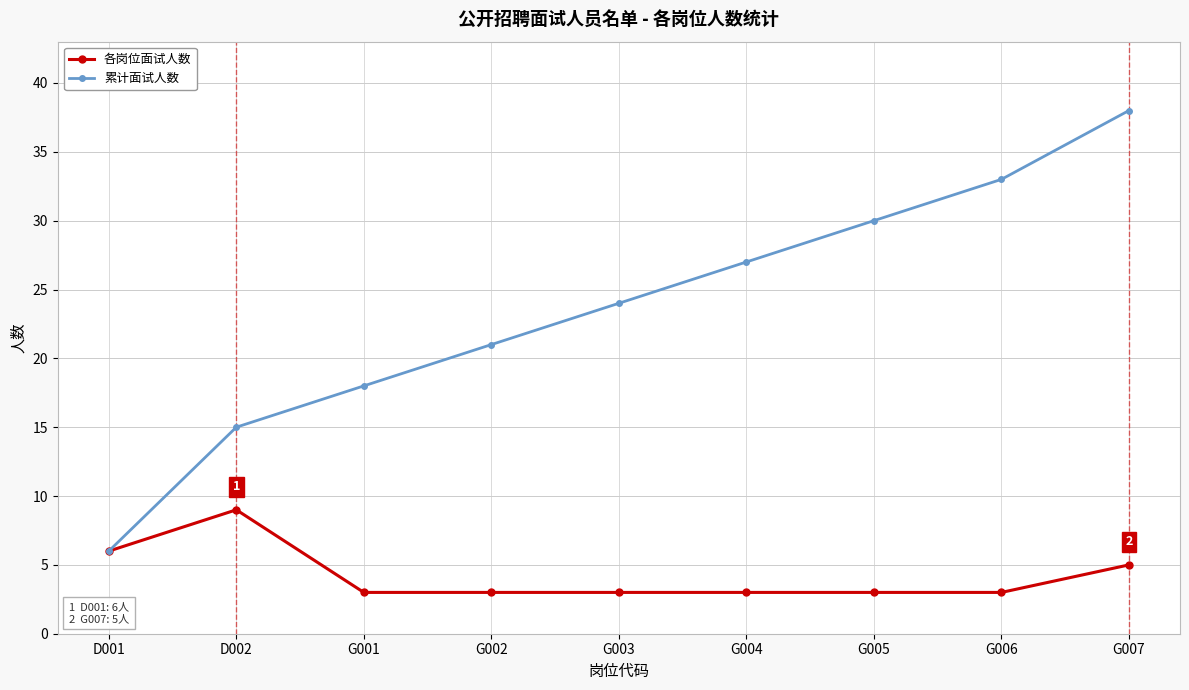

What value does the 累计面试人数 series have at G003?

24